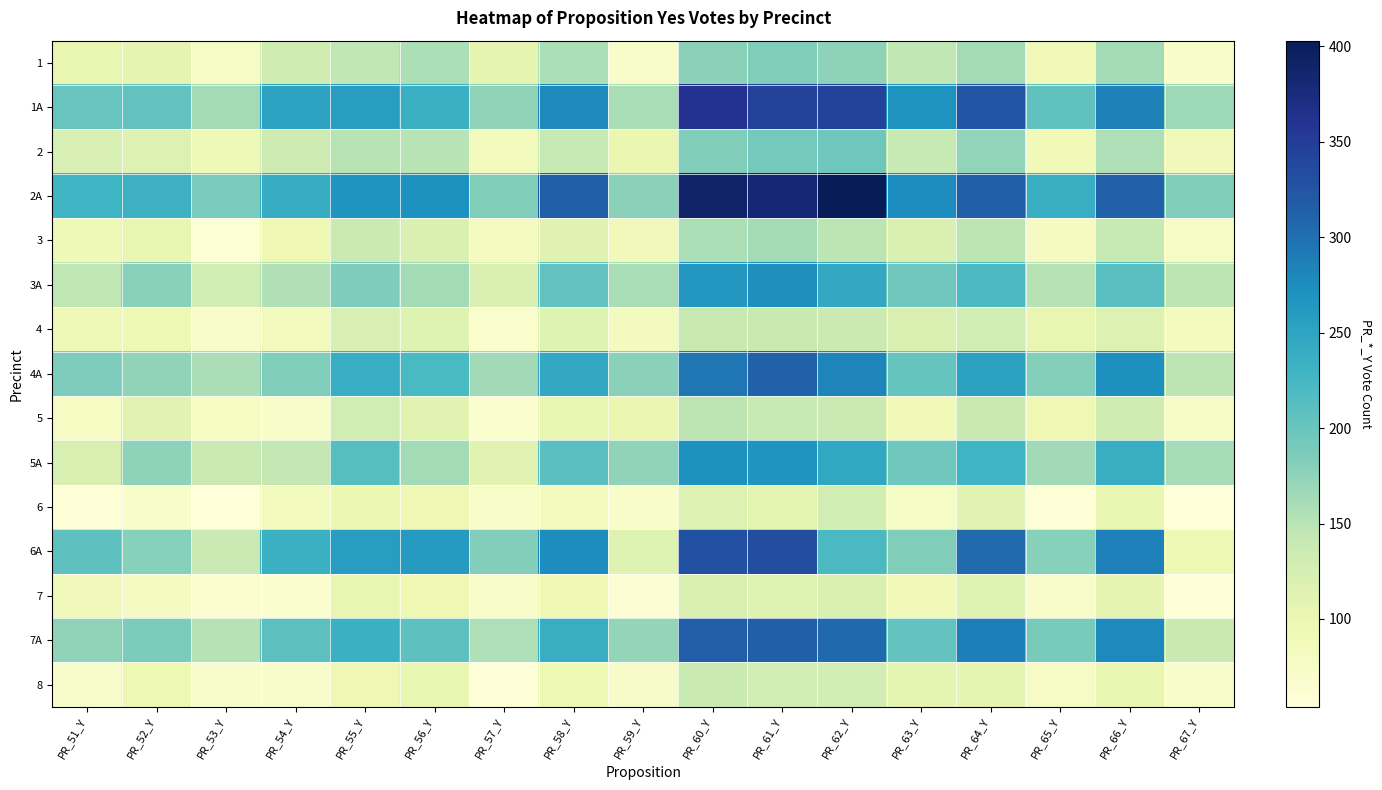

What is the maximum value shown in the chart?

403